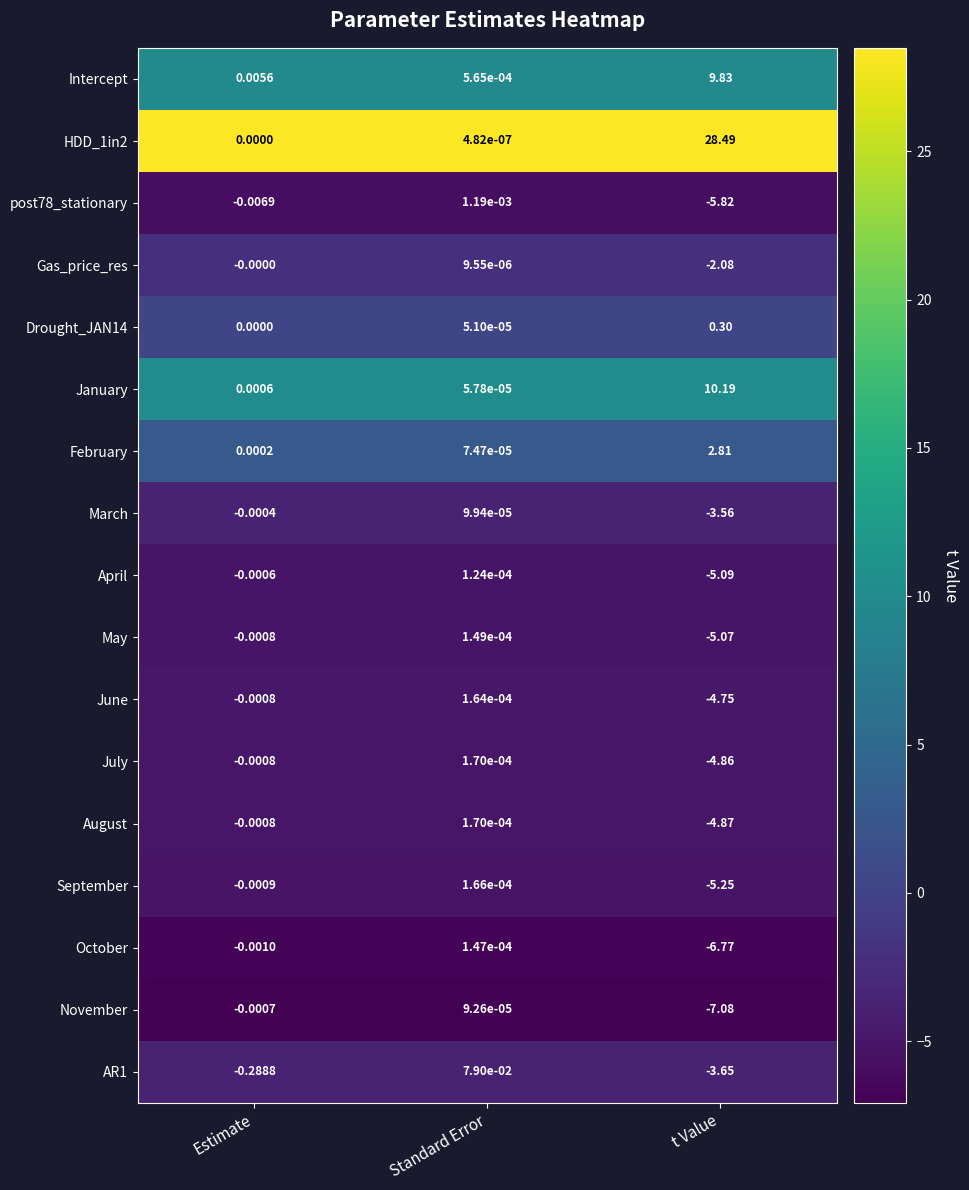

Which category has the highest value across all series?

t Value